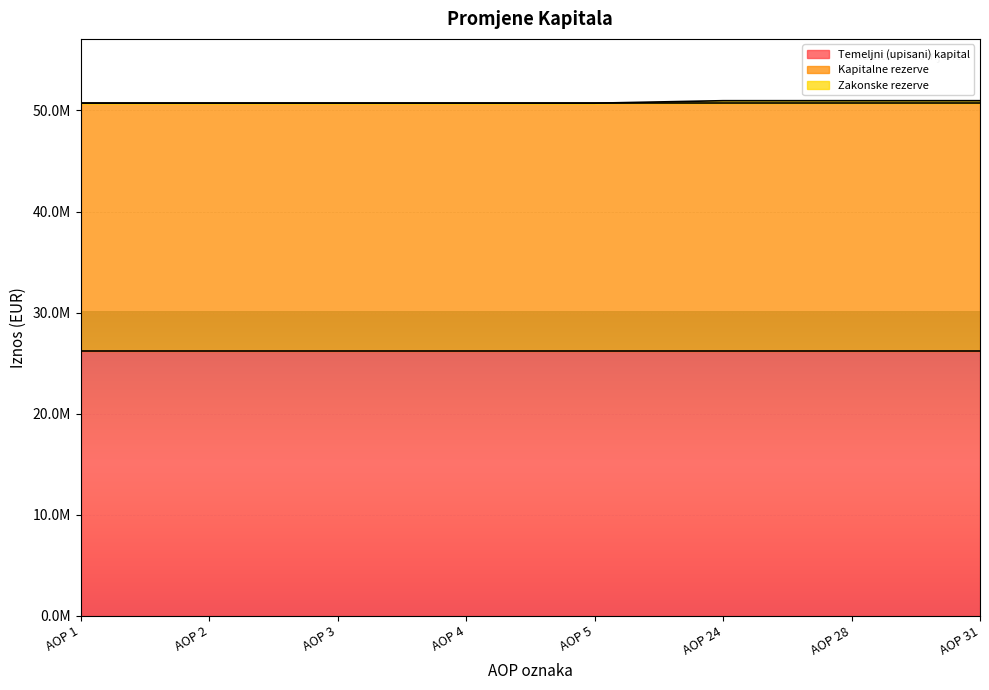

True or false: Temeljni (upisani) kapital and Zakonske rezerve intersect in this chart.

False